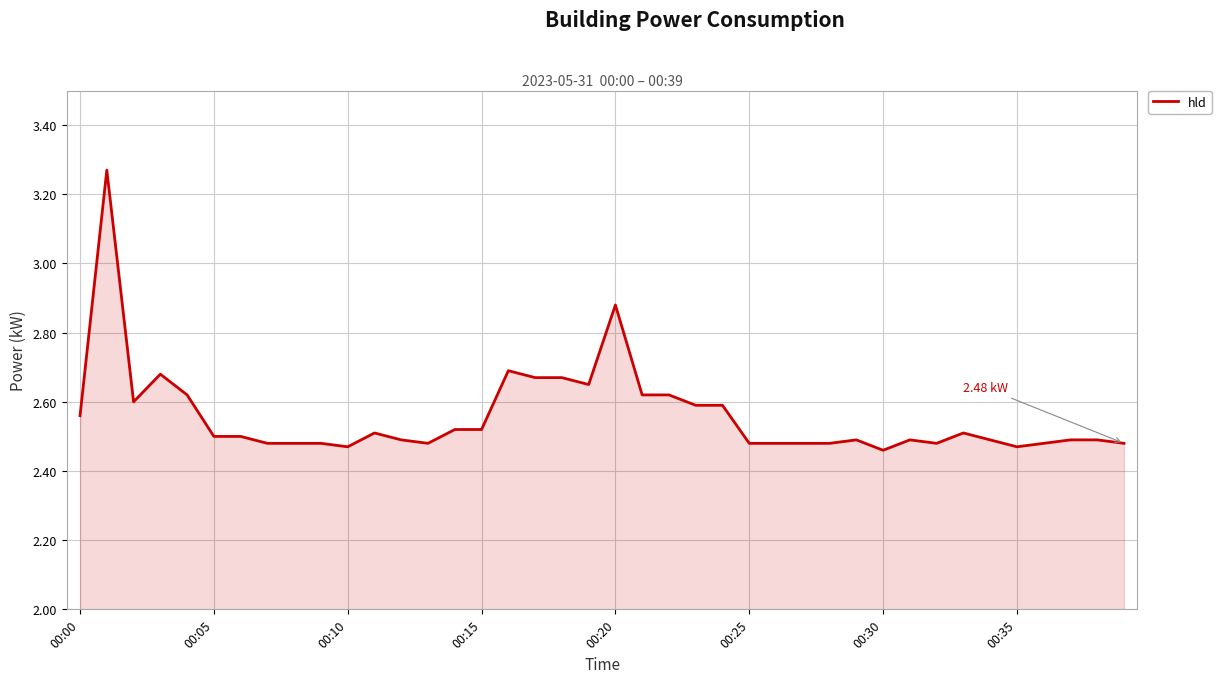

Does the chart have visible grid lines?

Yes